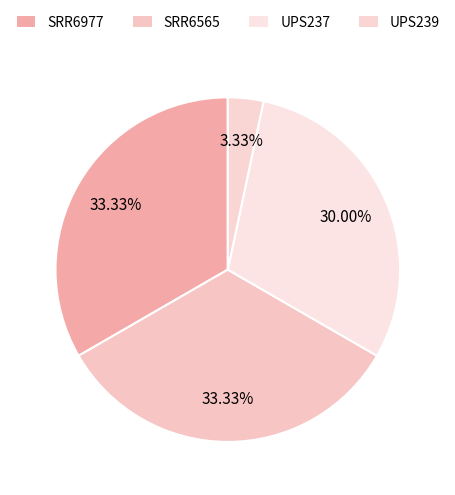

What portion of the pie excludes SRR6977?

66.7%